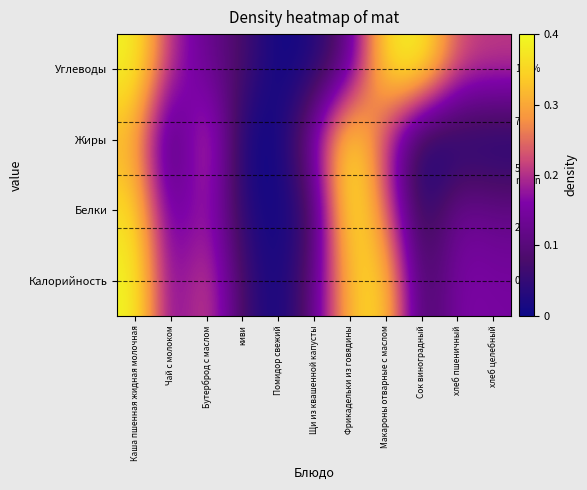

At which category is the sum across all series the highest?

Каша пшенная жидная молочная